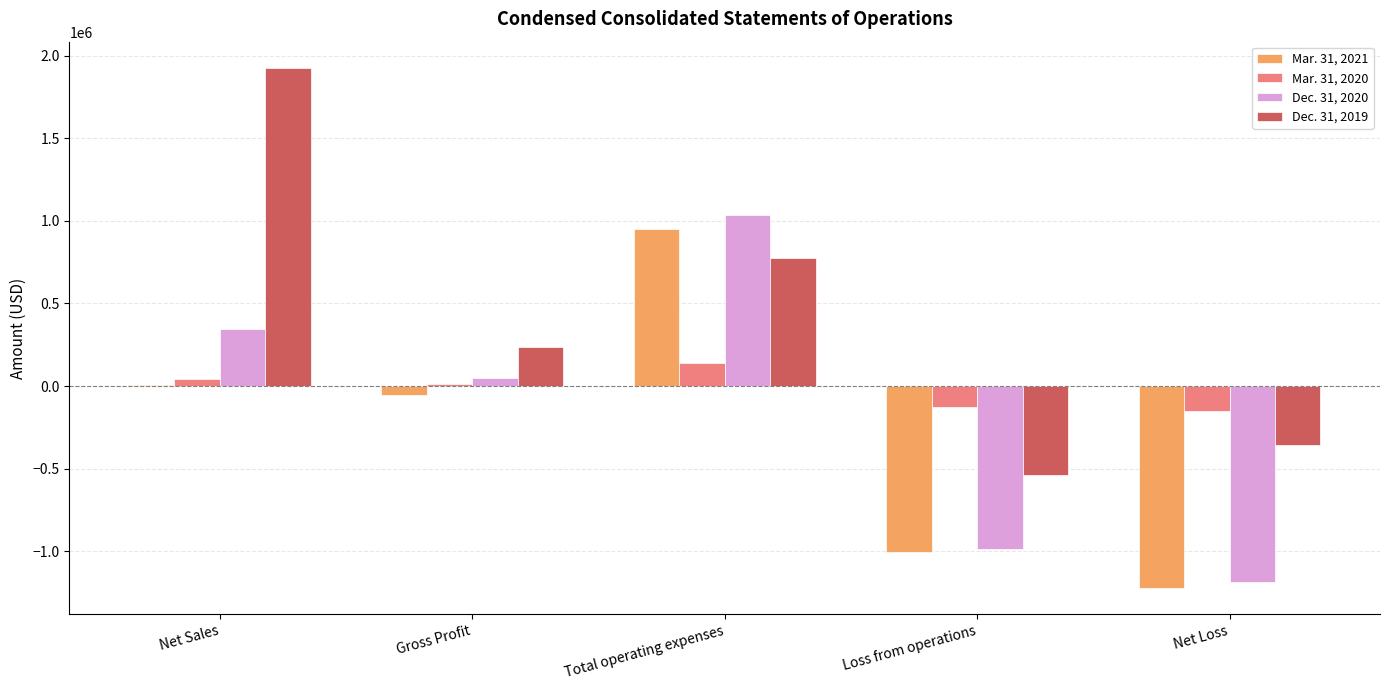

Reading left to right, transcribe all the data shown in this chart.

Mar. 31, 2021: 7650	-52571	949255	-1001826	-1223519
Mar. 31, 2020: 41027	14016	138471	-124455	-152266
Dec. 31, 2020: 346144	47148	1033387	-986239	-1187620
Dec. 31, 2019: 1926405	238548	776398	-537851	-359034